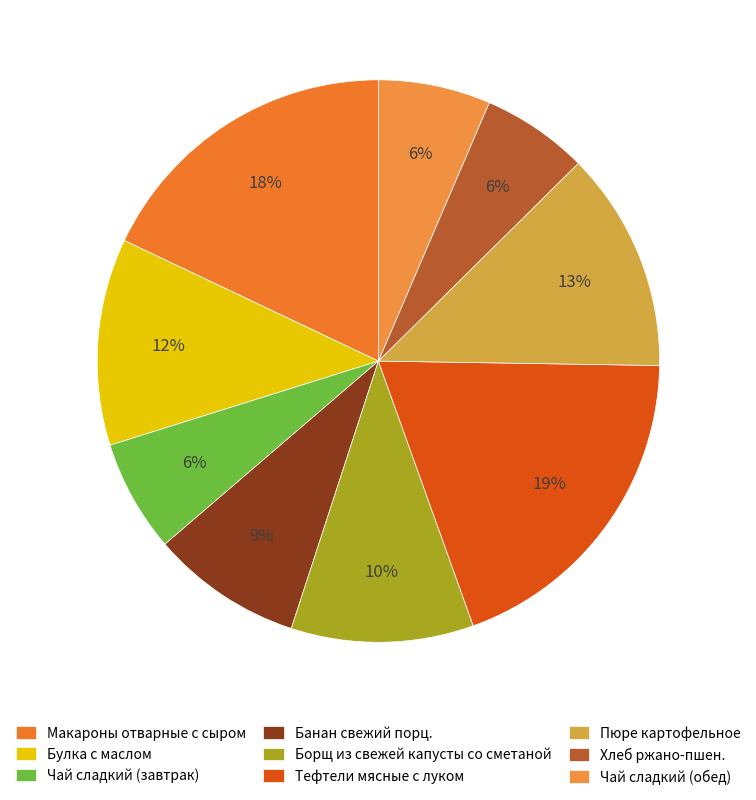

What is the ratio of the value at Пюре картофельное to the value at Банан свежий порц.?

1.5